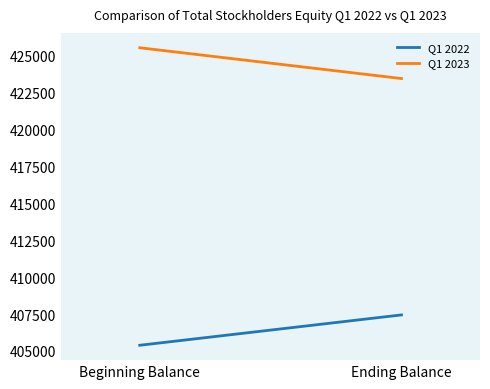

Rank the series at Ending Balance from highest to lowest value.

Q1 2023, Q1 2022